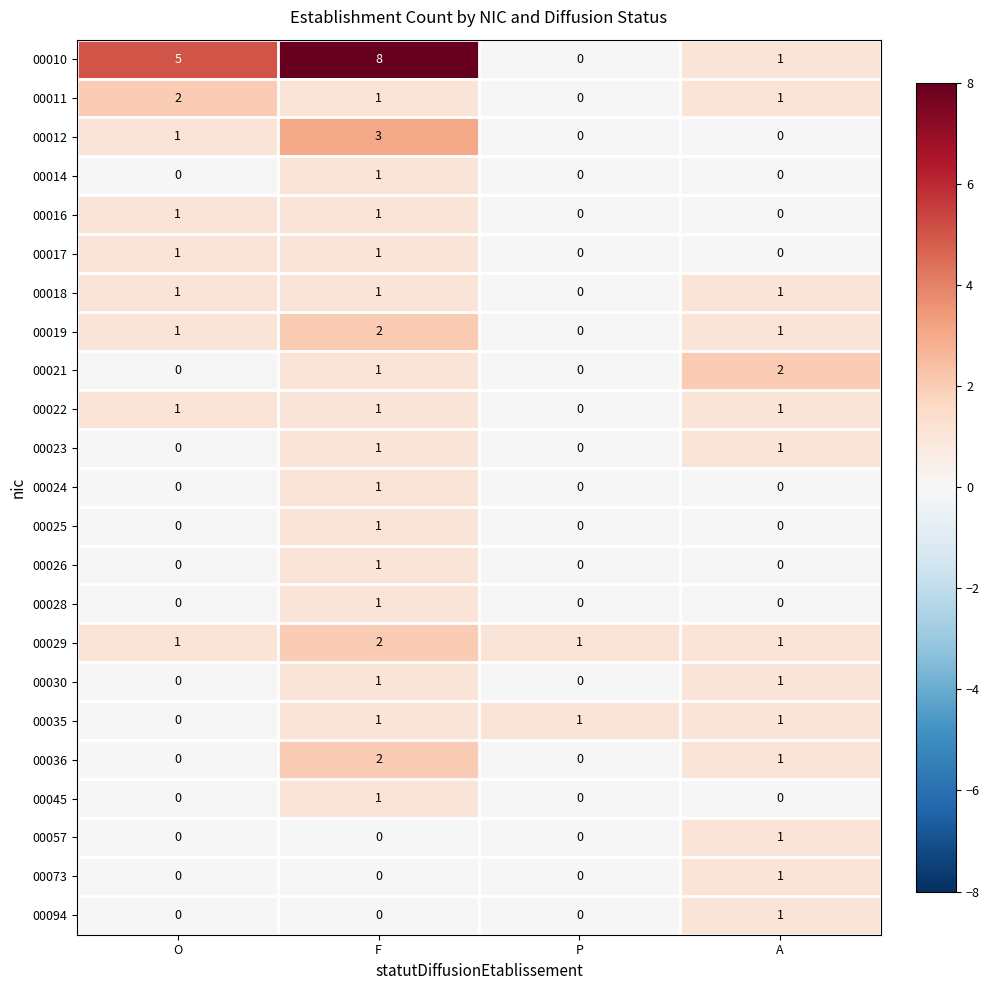

Which series has the largest range (max minus min)?

00010